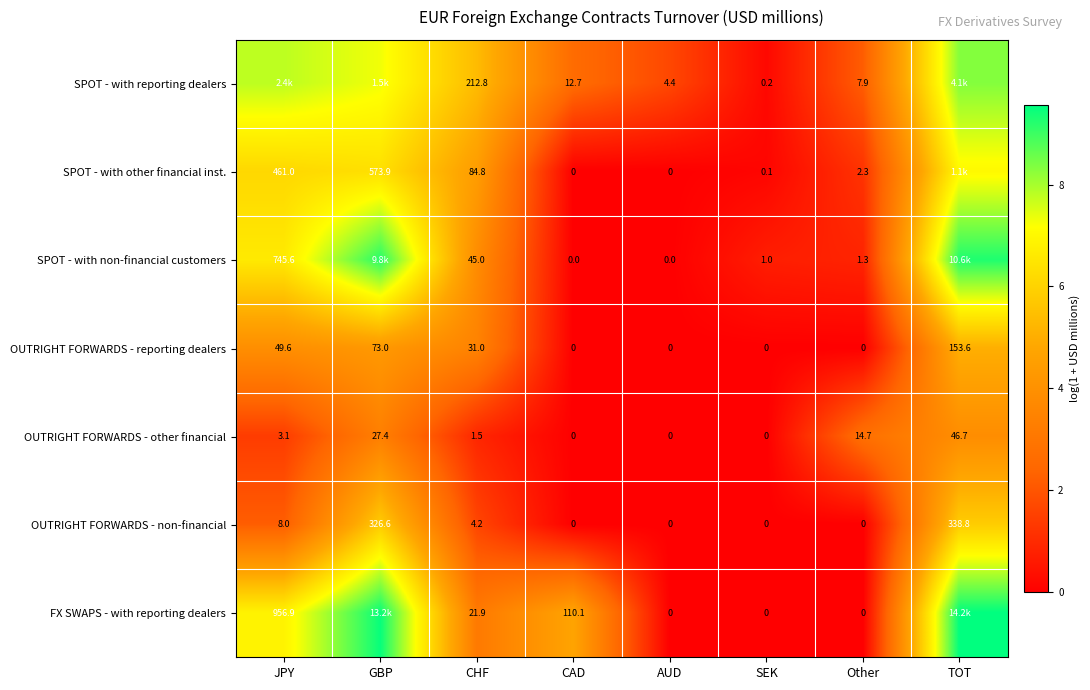

Which category has the highest value in the OUTRIGHT FORWARDS - other financial series?

TOT